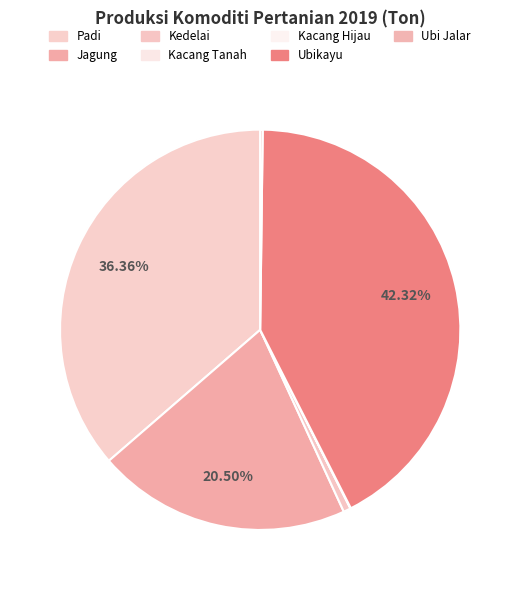

How much of the chart is everything except Jagung?

79.5%